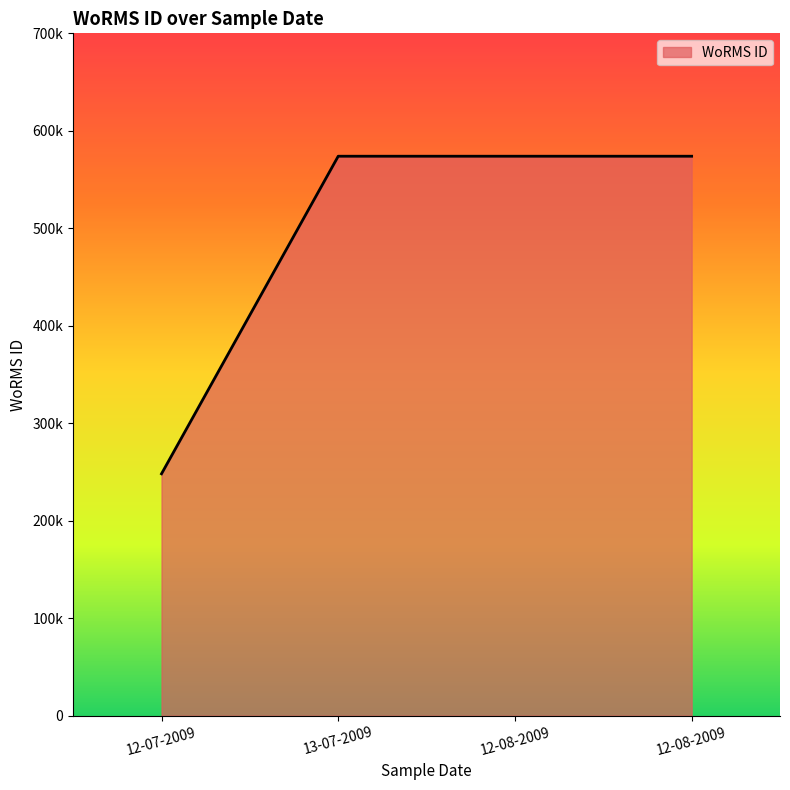

Which category has the highest value across all series?

13-07-2009